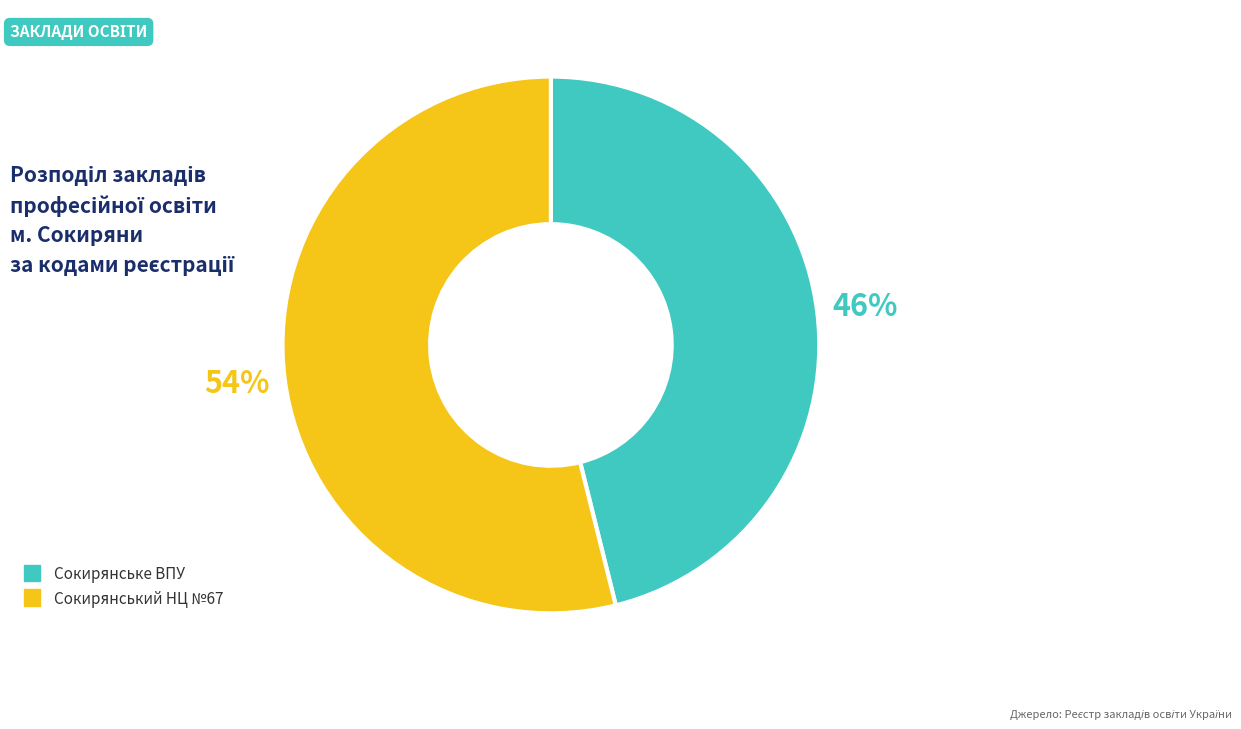

Rank the categories by value from lowest to highest.

Сокирянське ВПУ, Сокирянський НЦ №67